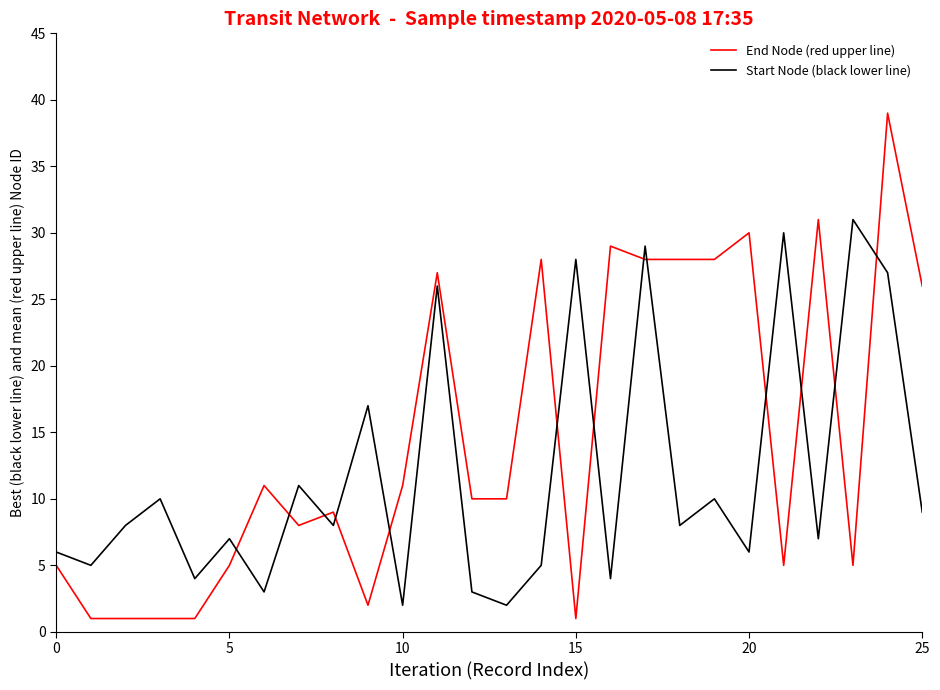

True or false: Start Node (black lower line) and End Node (red upper line) cross at least once.

True